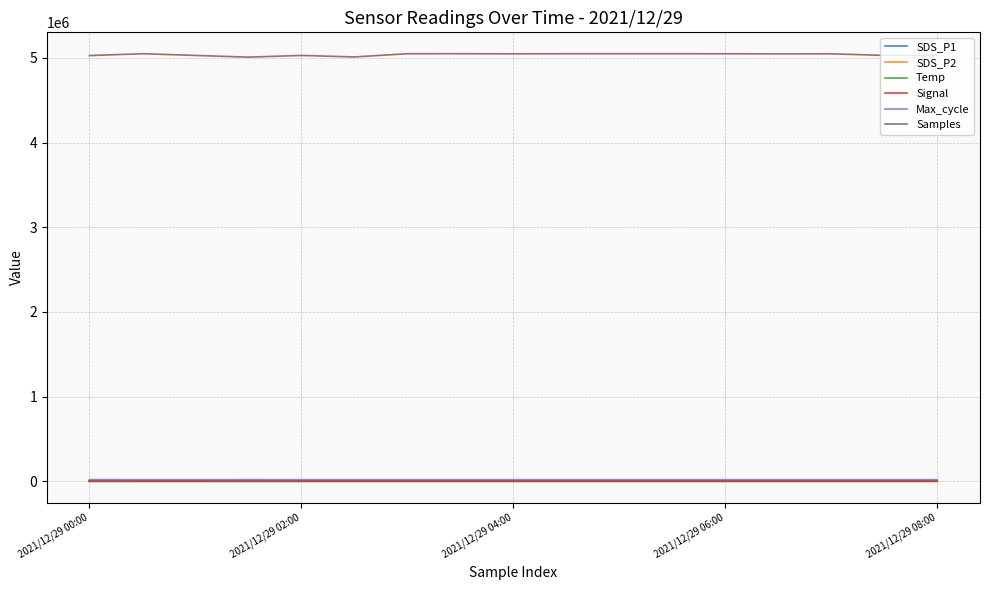

True or false: Samples and Signal cross at least once.

False